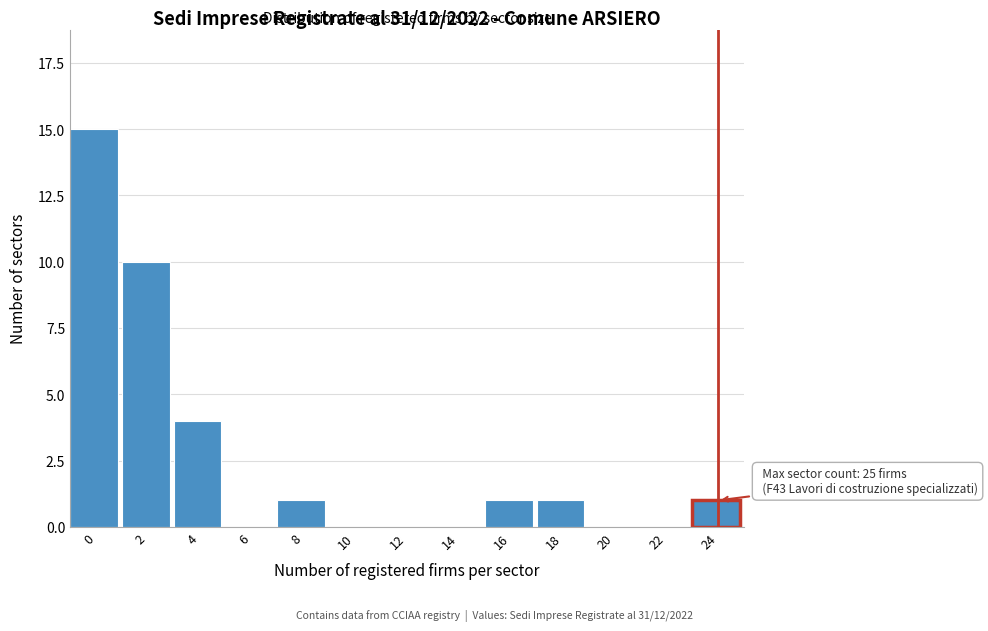

Reading left to right, what are all the values shown in this chart?

0=15	2=10	4=4	6=0	8=1	10=0	12=0	14=0	16=1	18=1	20=0	22=0	24=1